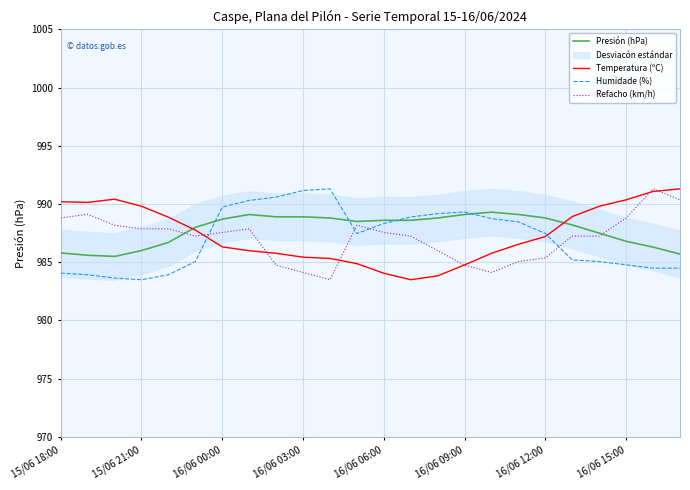

Reading right to left, extract all data points from this chart.

Presión (hPa): 985.7	986.3	986.8	987.5	988.2	988.8	989.1	989.3	989.1	988.8	988.6	988.6	988.5	988.8	988.9	988.9	989.1	988.7	988.0	986.7	986.0	985.5	985.6	985.8
Temperatura (ºC): 991.3	991.1	990.4	989.8	988.9	987.2	986.5	985.8	984.8	983.8	983.5	984.1	984.9	985.3	985.4	985.8	986.0	986.3	987.8	988.9	989.8	990.4	990.1	990.2
Humidade (%): 984.5	984.5	984.8	985.1	985.2	987.5	988.5	988.7	989.3	989.2	988.9	988.3	987.5	991.3	991.2	990.6	990.3	989.7	985.1	983.9	983.5	983.6	983.9	984.1
Refacho (km/h): 990.4	991.3	988.8	987.2	987.2	985.4	985.1	984.1	984.7	986.0	987.2	987.6	988.2	983.5	984.1	984.7	987.9	987.6	987.2	987.9	987.9	988.2	989.1	988.8